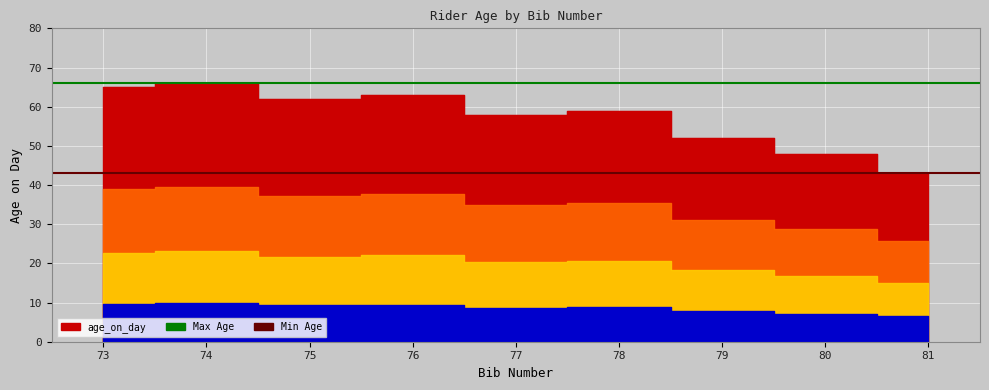

What is the sum of all Max Age values?

132